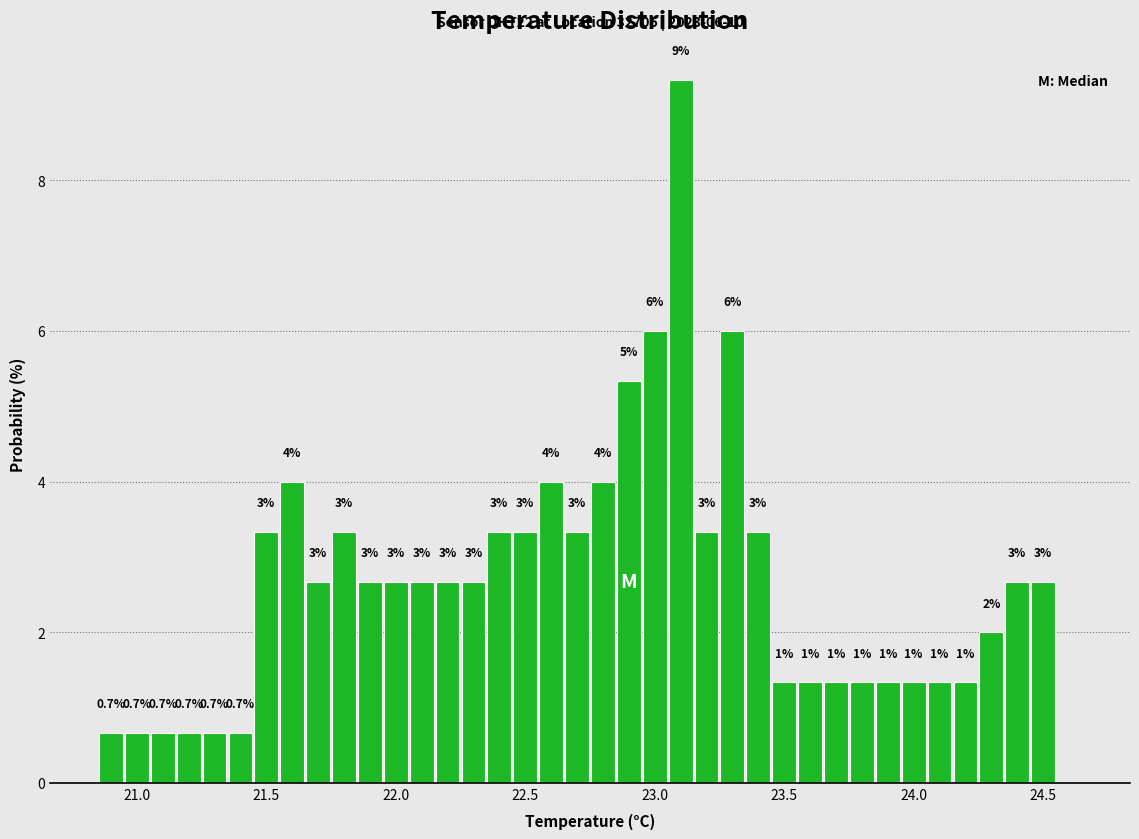

Read against the x-axis, roughly where is the centre of the tallest bar?

23.10